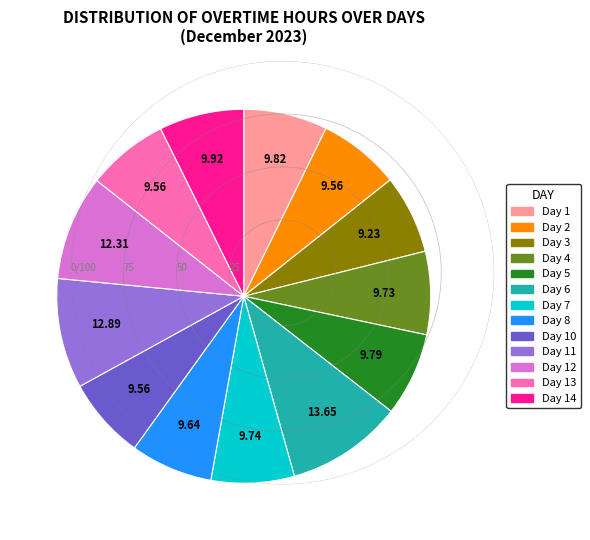

Is there a majority slice in this chart?

No